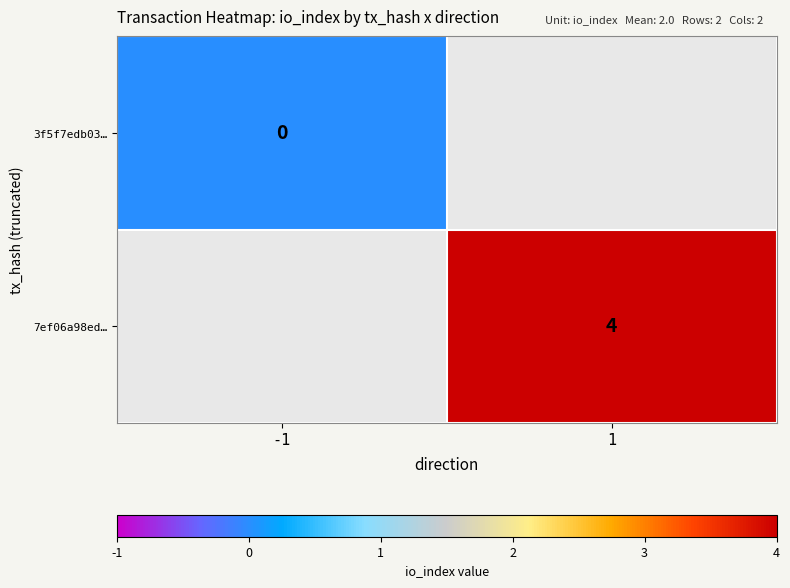

Is the value of 3f5f7edb03… at 1 greater than the value of 7ef06a98ed… at -1?

No